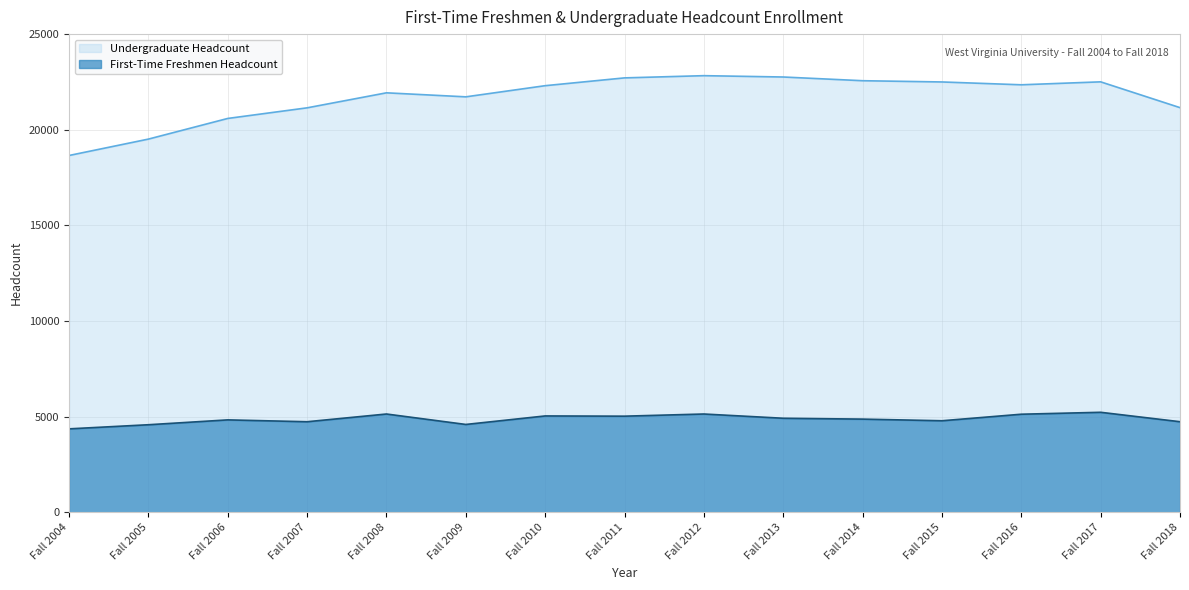

What are all the series names shown in the legend?

Undergraduate Headcount, First-Time Freshmen Headcount